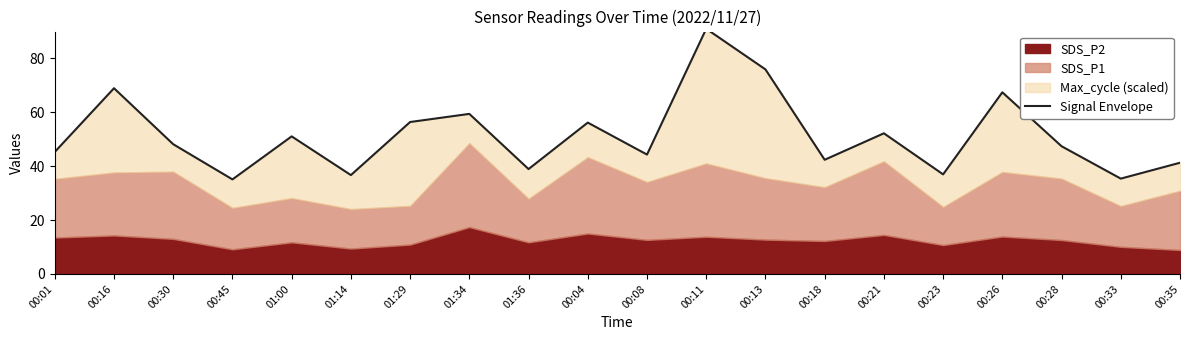

Approximately how many times larger is the value at 00:33 compared to 00:28?

0.7